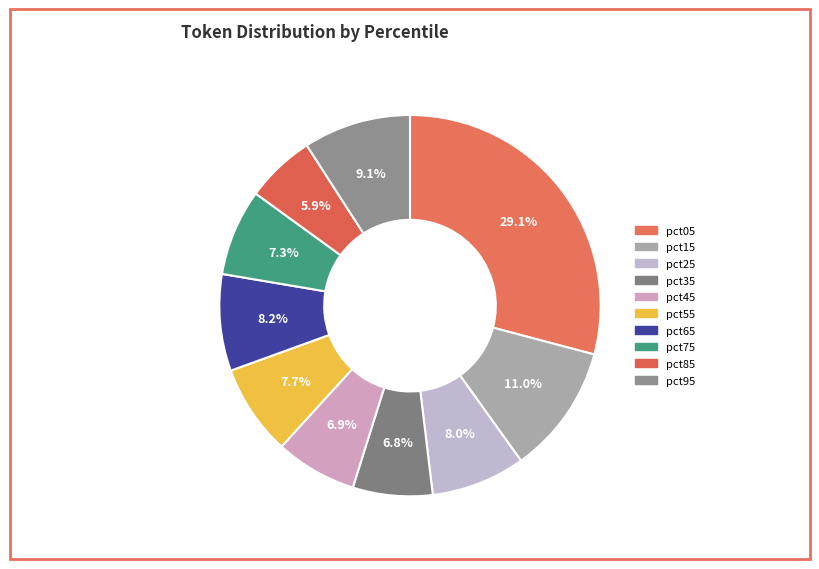

What is the largest slice in the pie chart?

pct05